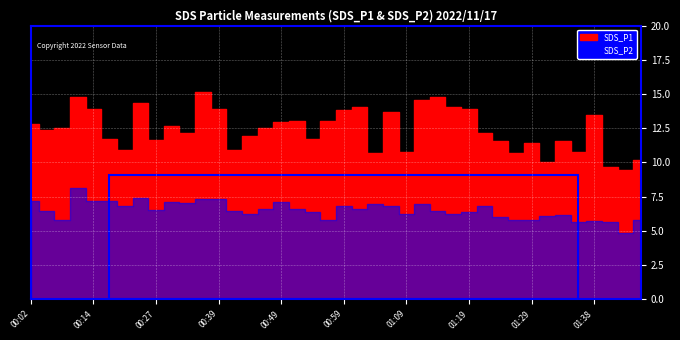

What is the difference between the SDS_P1 values at 01:21 and 01:46?

2.0